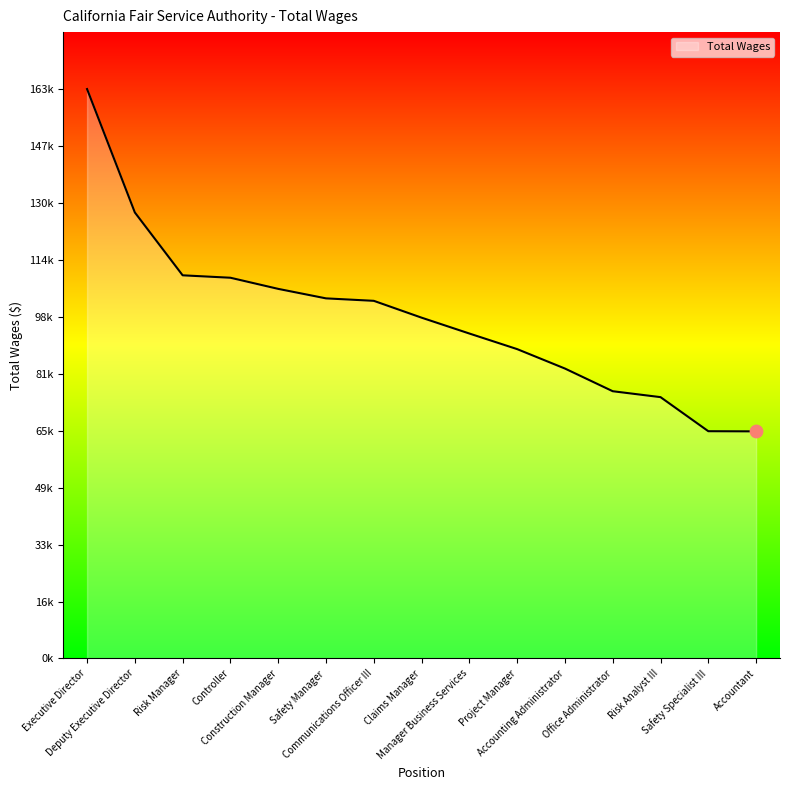

What is the change in value from Construction Manager to Accounting Administrator?

-22788